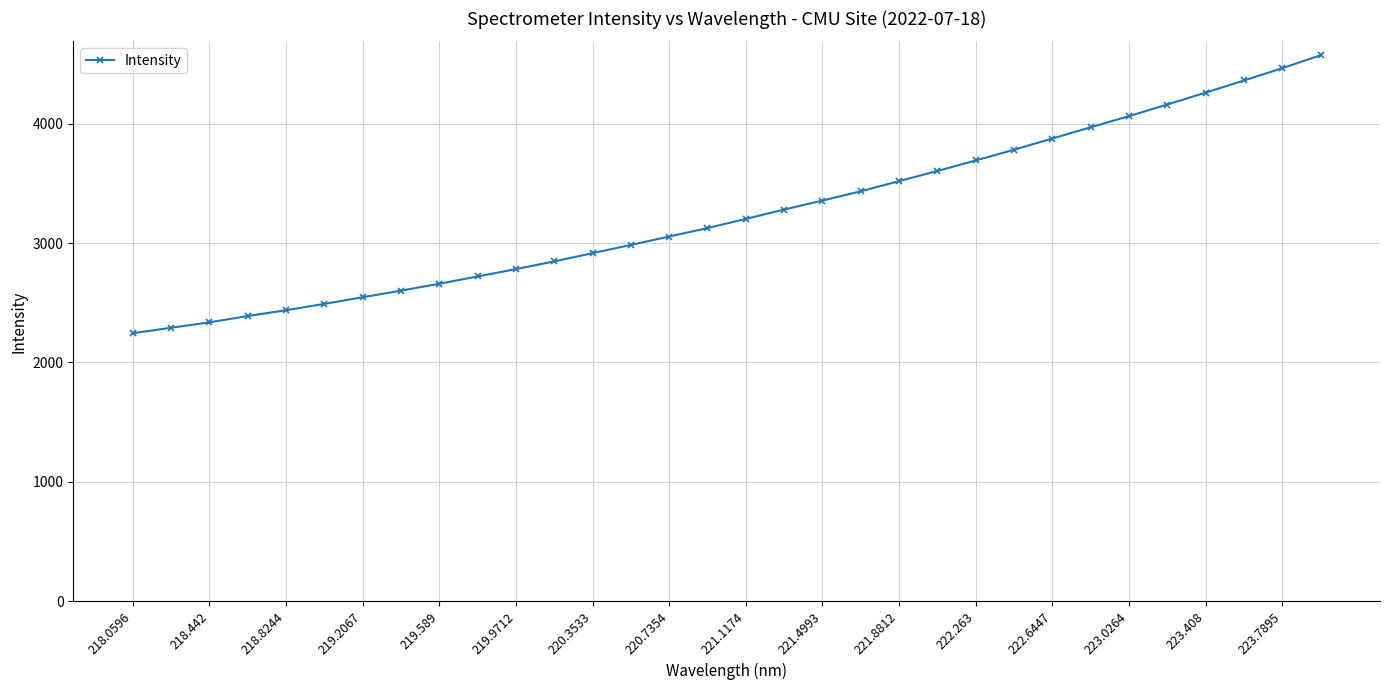

What is the value of the 15th point from the left?

3054.9